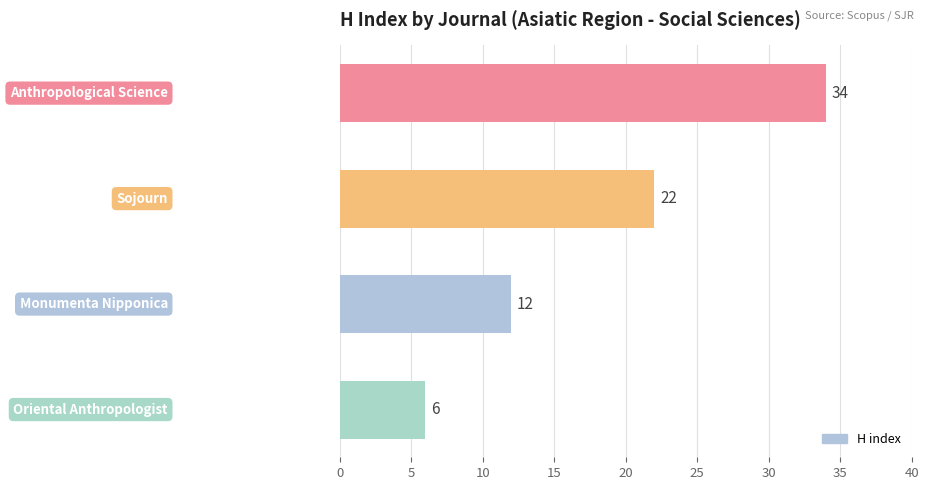

What is the difference between the maximum and minimum values?

28